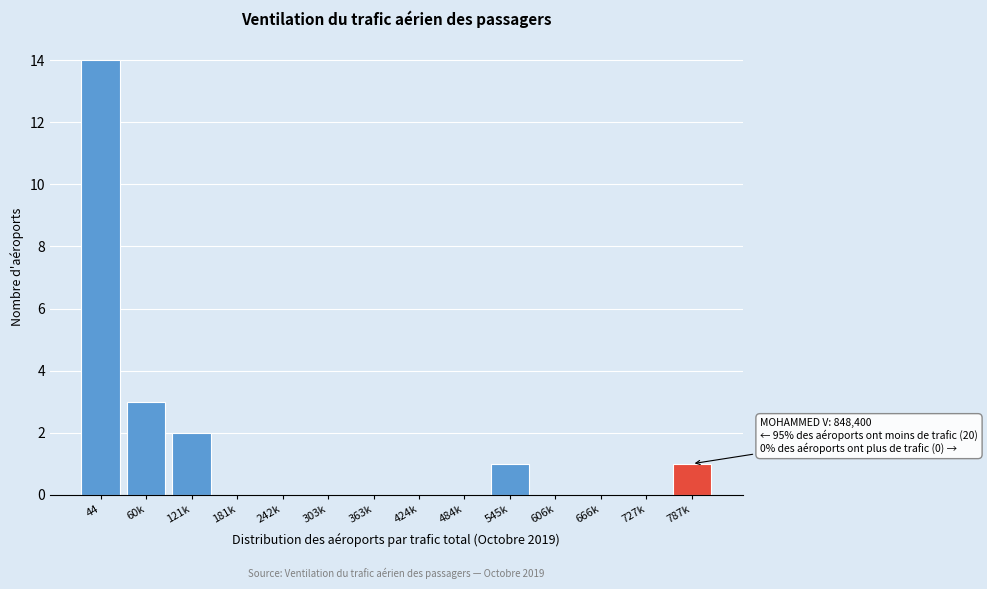

Reading left to right, list all the values displayed in this chart.

44=14	60k=3	121k=2	181k=0	242k=0	303k=0	363k=0	424k=0	484k=0	545k=1	606k=0	666k=0	727k=0	787k=1